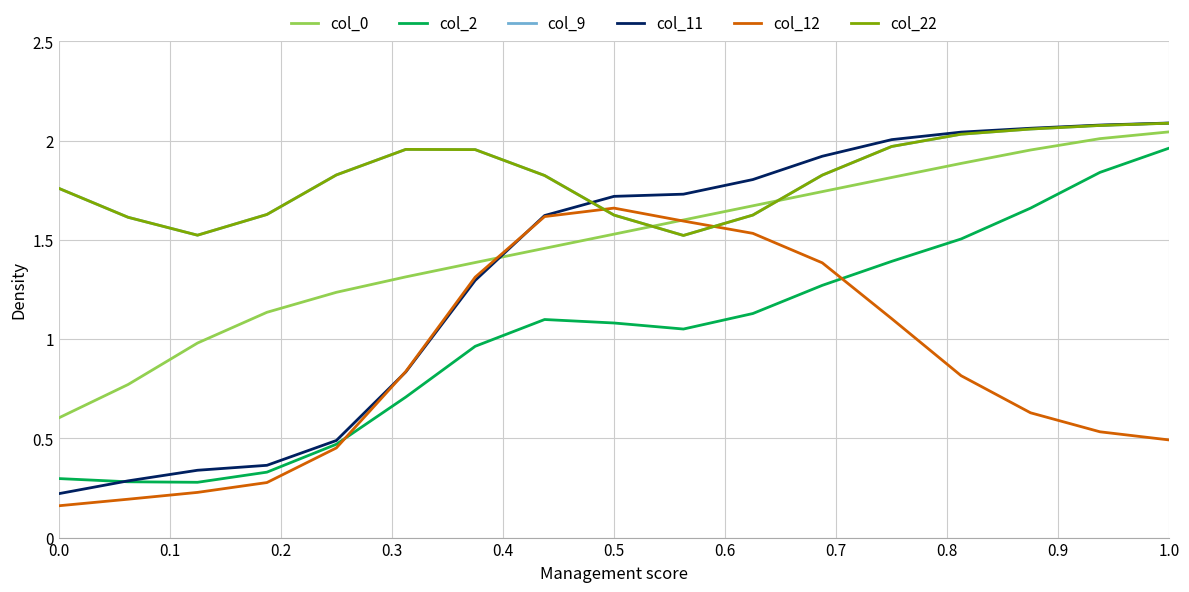

Does the chart have visible grid lines?

Yes